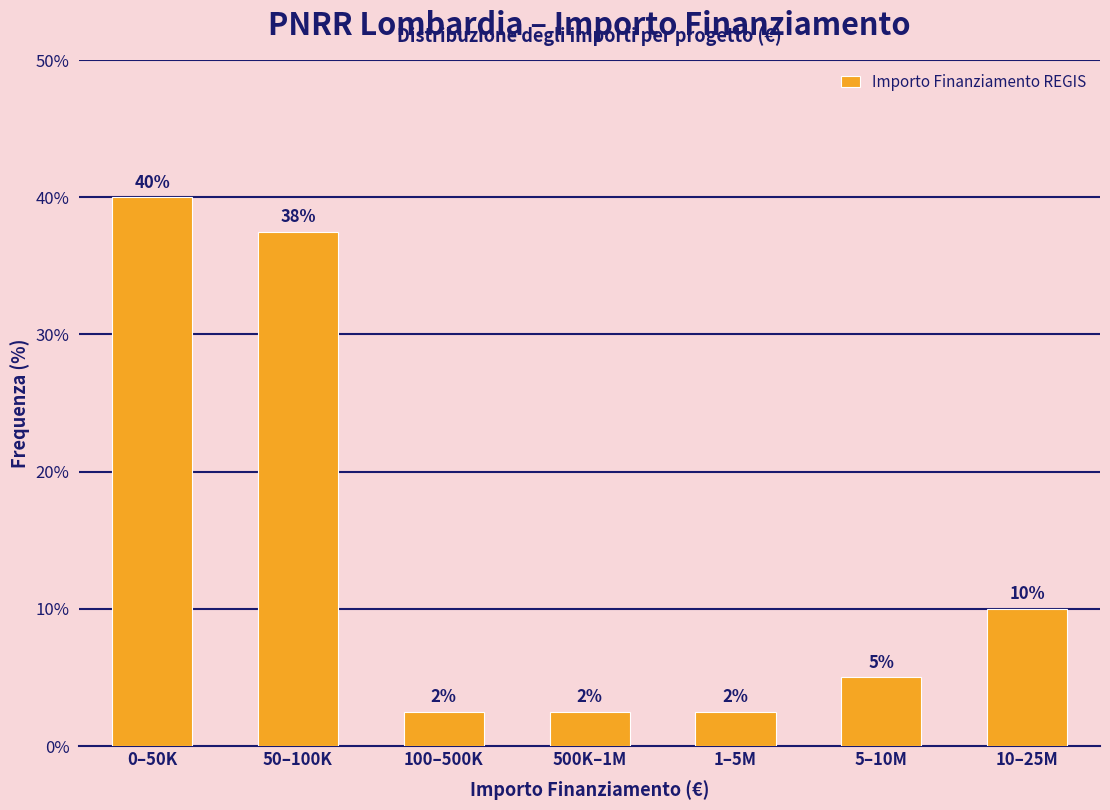

How many bars are there in total?

7